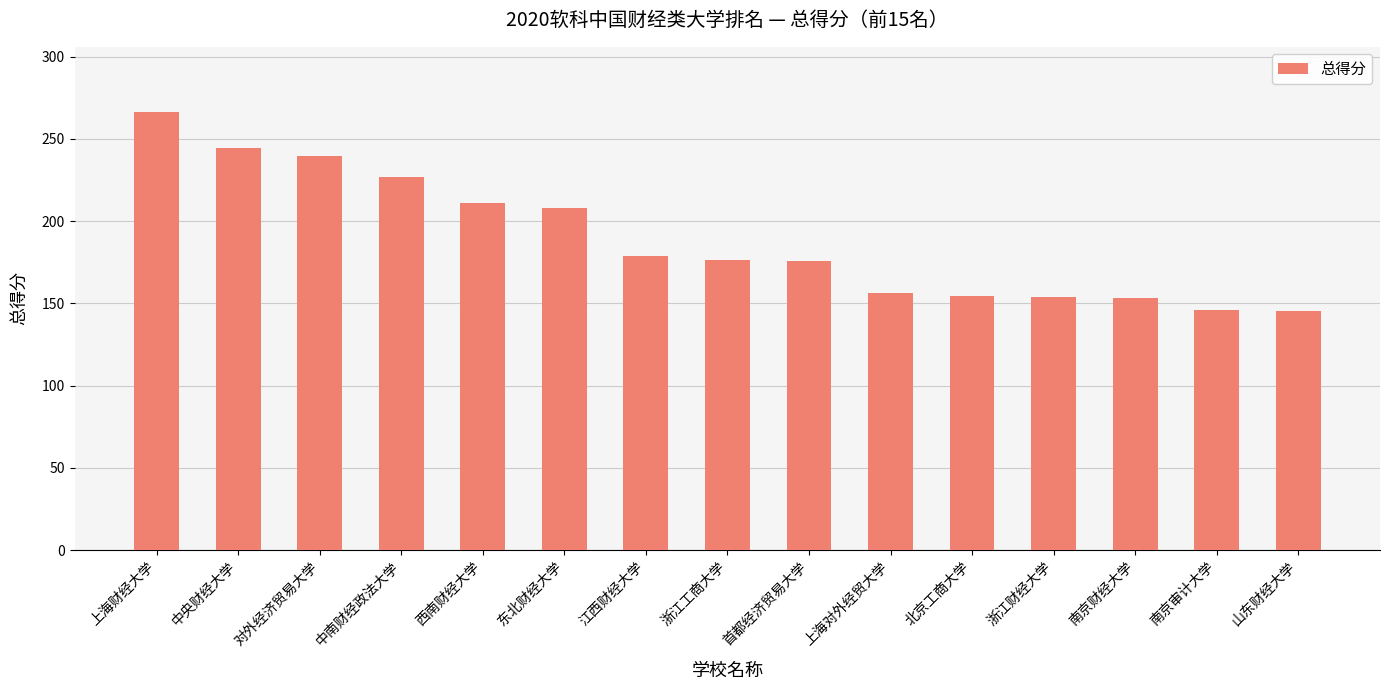

What is the label of the 8th bar from the right?

浙江工商大学